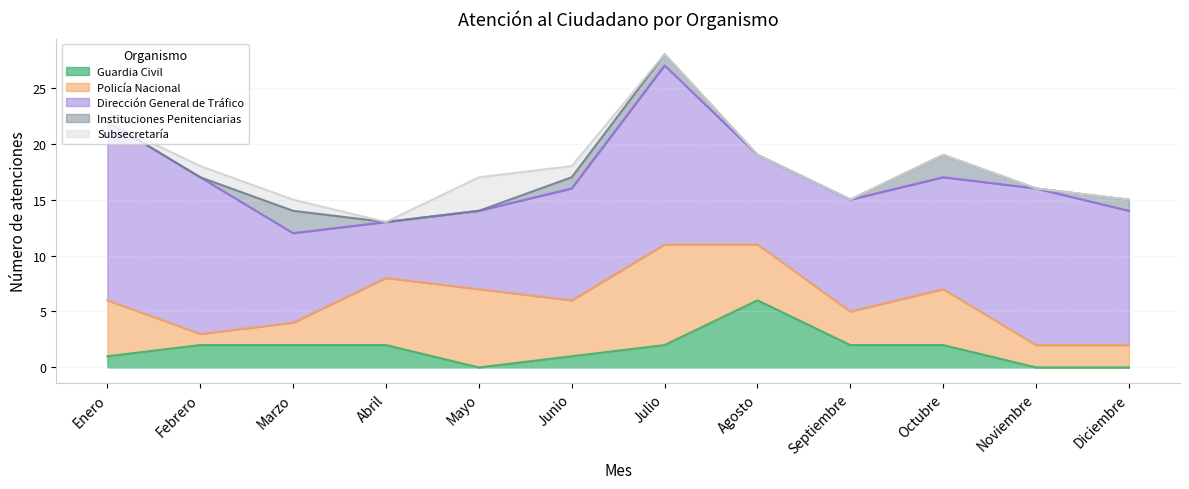

At Julio, list the series in order from largest to smallest.

Dirección General de Tráfico, Policía Nacional, Guardia Civil, Instituciones Penitenciarias, Subsecretaría